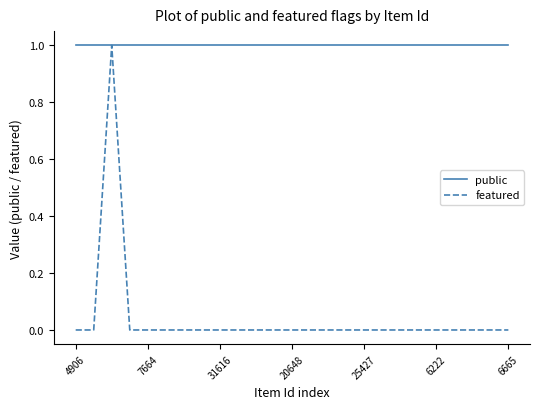

At how many categories does at least one series exceed 0?

25